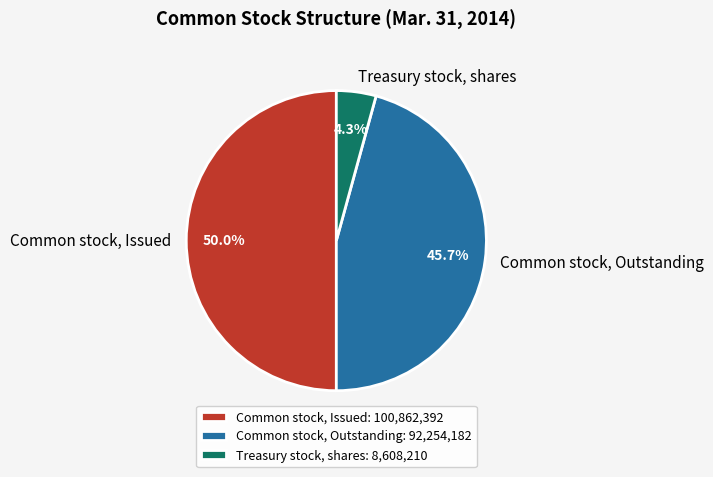

To the nearest percent, what percentage of the pie is Treasury stock, shares?

4%